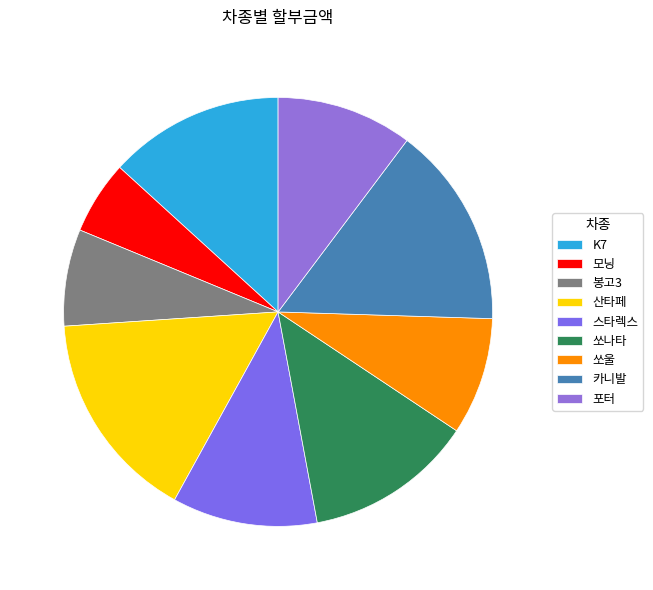

To the nearest percent, what is the difference between the largest and smallest slice percentages?

10%